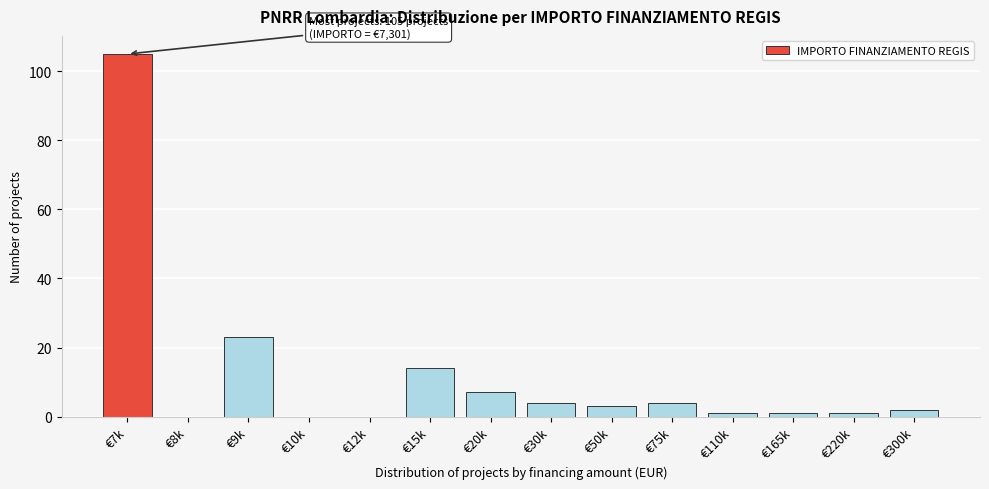

Reading right to left, extract all data points from this chart.

€300k=2	€220k=1	€165k=1	€110k=1	€75k=4	€50k=3	€30k=4	€20k=7	€15k=14	€12k=0	€10k=0	€9k=23	€8k=0	€7k=105